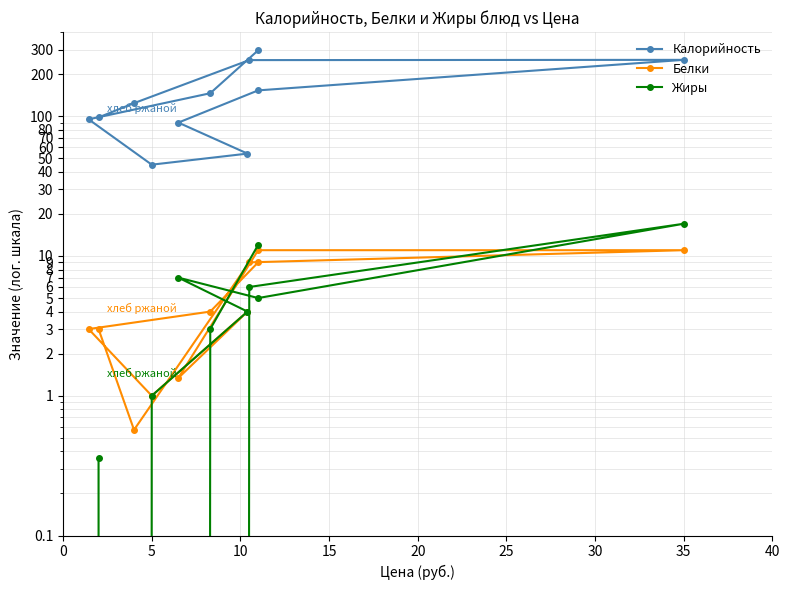

How many data points in Калорийность are less than 124?

5